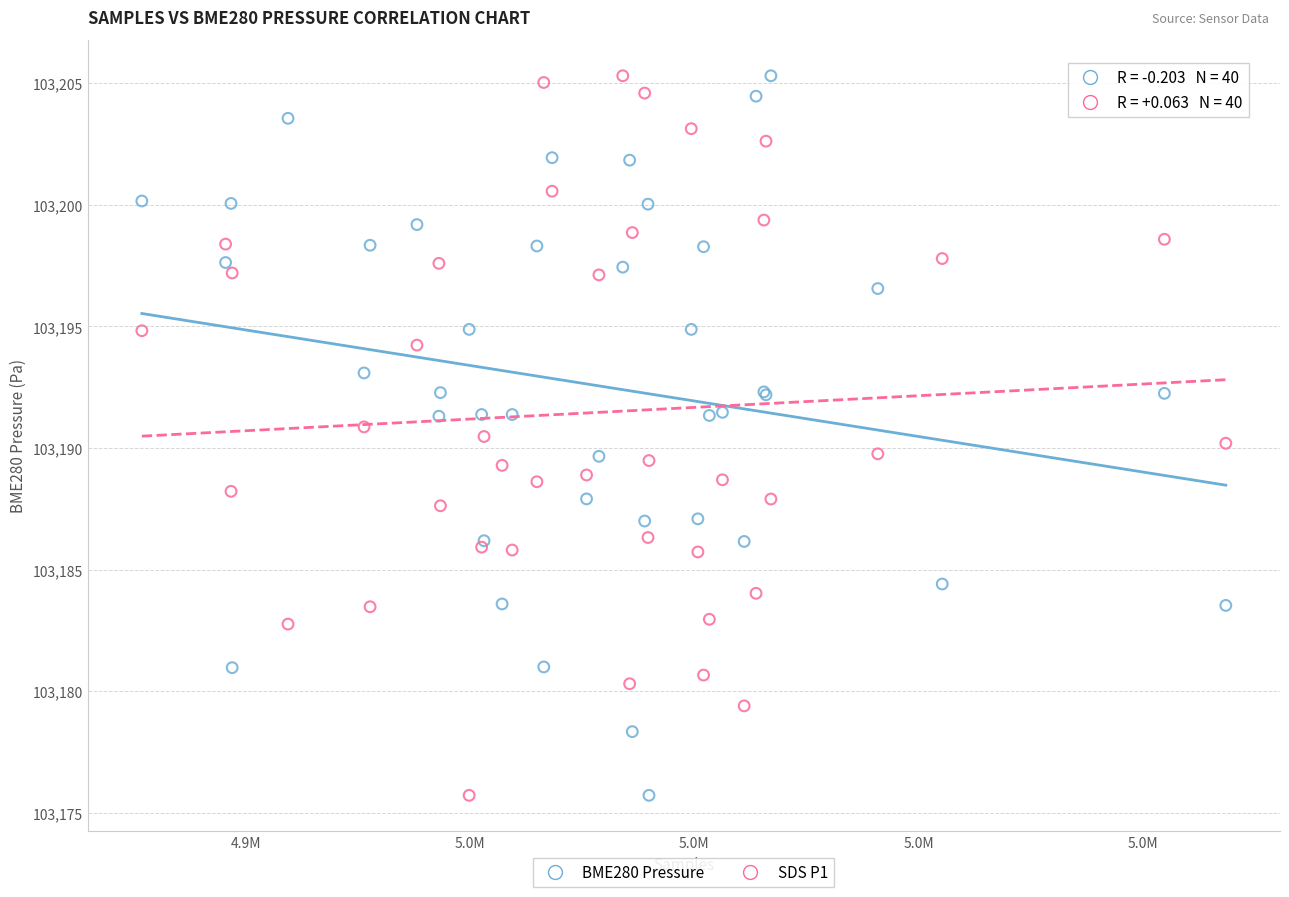

What is the X range (max minus min) for the scatter plot?

96663.0